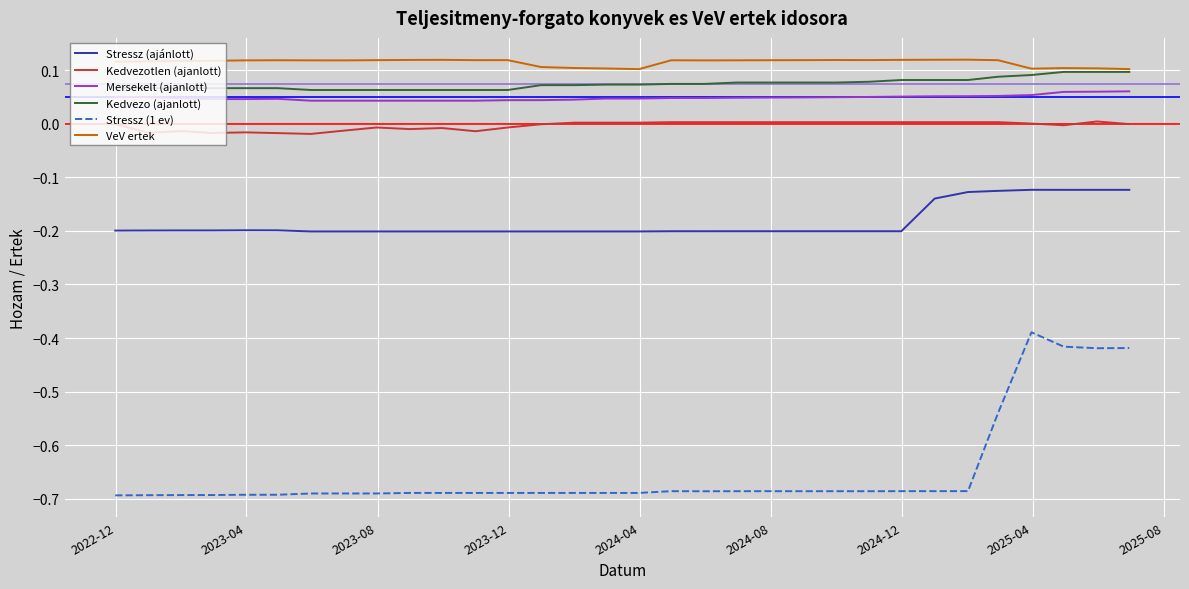

True or false: Stressz (1 ev) and Stressz (ajánlott) intersect in this chart.

False